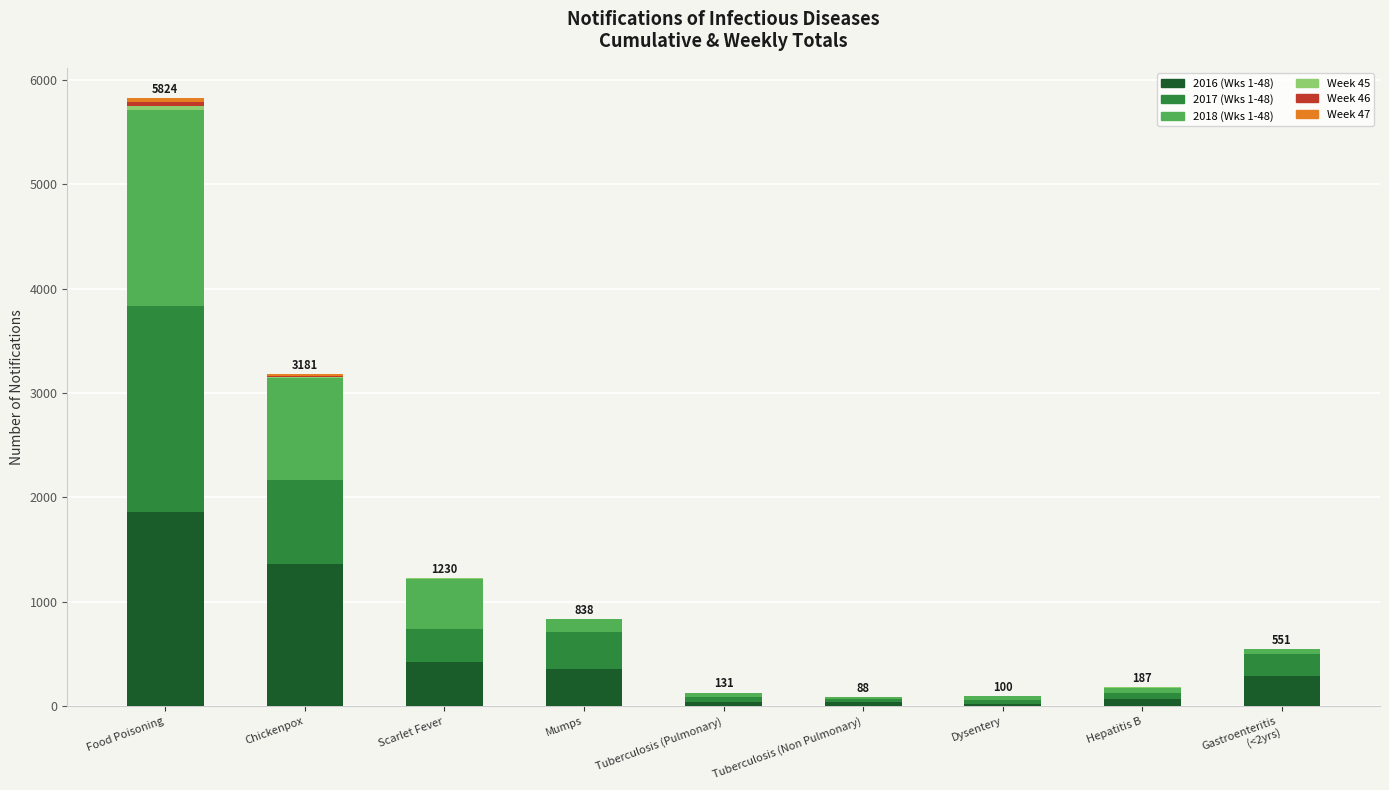

At which category is the sum across all series the highest?

Food Poisoning